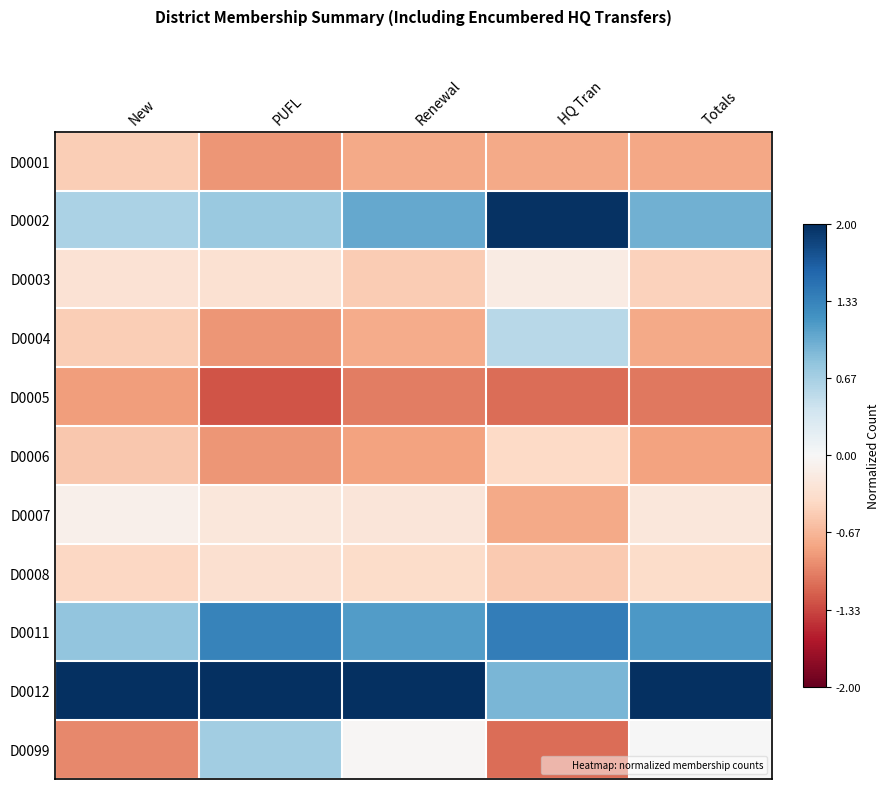

Reading right to left, transcribe all the data shown in this chart.

D0001: Totals=-0.8	HQ Tran=-0.8	Renewal=-0.8	PUFL=-0.9	New=-0.5
D0002: Totals=1.0	HQ Tran=2.0	Renewal=1.0	PUFL=0.7	New=0.6
D0003: Totals=-0.5	HQ Tran=-0.2	Renewal=-0.5	PUFL=-0.3	New=-0.3
D0004: Totals=-0.8	HQ Tran=0.6	Renewal=-0.7	PUFL=-0.9	New=-0.5
D0005: Totals=-1.1	HQ Tran=-1.1	Renewal=-1.0	PUFL=-1.3	New=-0.8
D0006: Totals=-0.8	HQ Tran=-0.4	Renewal=-0.8	PUFL=-0.9	New=-0.5
D0007: Totals=-0.2	HQ Tran=-0.8	Renewal=-0.2	PUFL=-0.2	New=-0.1
D0008: Totals=-0.4	HQ Tran=-0.5	Renewal=-0.4	PUFL=-0.3	New=-0.4
D0011: Totals=1.1	HQ Tran=1.4	Renewal=1.1	PUFL=1.3	New=0.8
D0012: Totals=2.3	HQ Tran=0.9	Renewal=2.3	PUFL=2.0	New=2.7
D0099: Totals=0.0	HQ Tran=-1.1	Renewal=-0.0	PUFL=0.7	New=-1.0